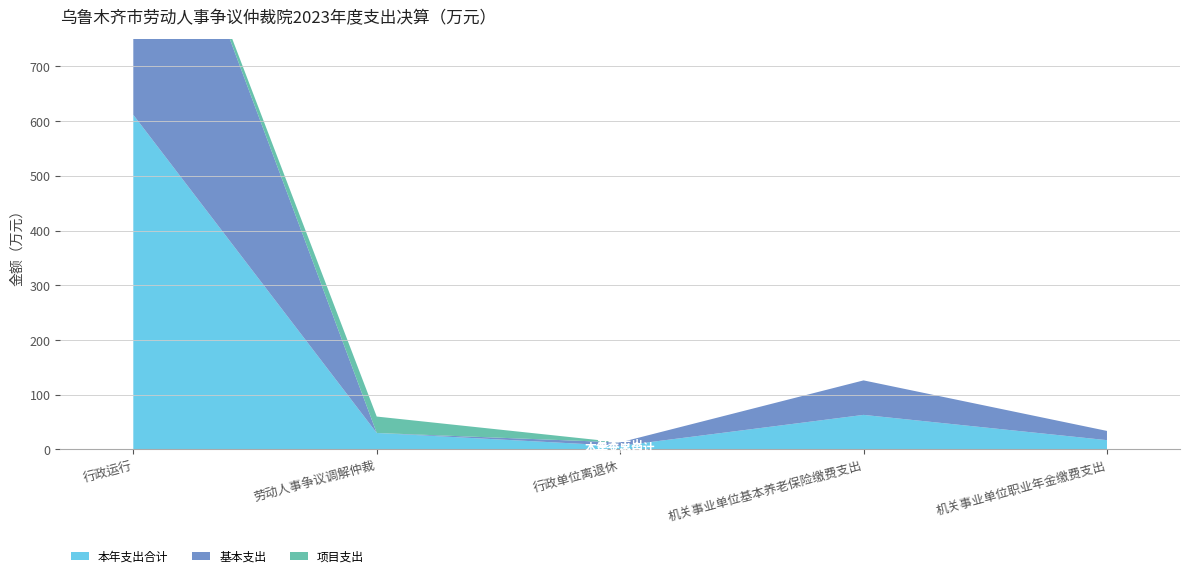

Reading left to right, transcribe all the data shown in this chart.

本年支出合计: 行政运行=611.5	劳动人事争议调解仲裁=30.0	行政单位离退休=6.4	机关事业单位基本养老保险缴费支出=63.0	机关事业单位职业年金缴费支出=16.9
基本支出: 行政运行=611.5	劳动人事争议调解仲裁=0.0	行政单位离退休=6.4	机关事业单位基本养老保险缴费支出=63.0	机关事业单位职业年金缴费支出=16.9
项目支出: 行政运行=0.0	劳动人事争议调解仲裁=30.0	行政单位离退休=0.0	机关事业单位基本养老保险缴费支出=0.0	机关事业单位职业年金缴费支出=0.0